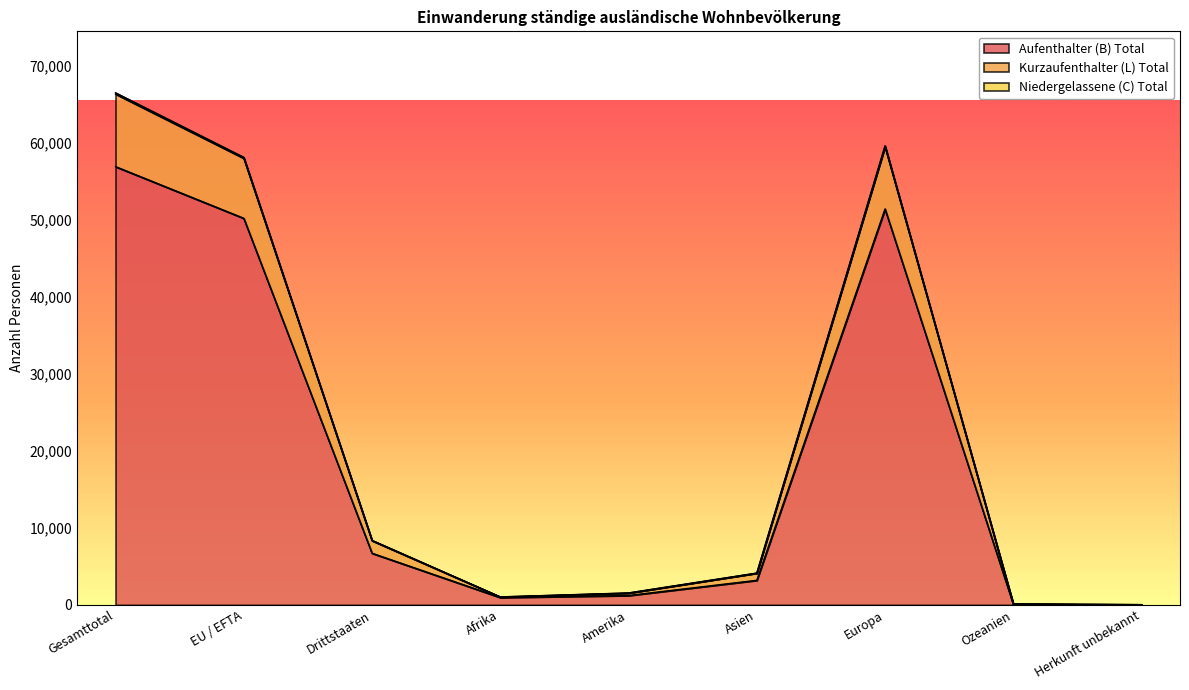

Which has a higher value, Gesamttotal or EU / EFTA?

Gesamttotal